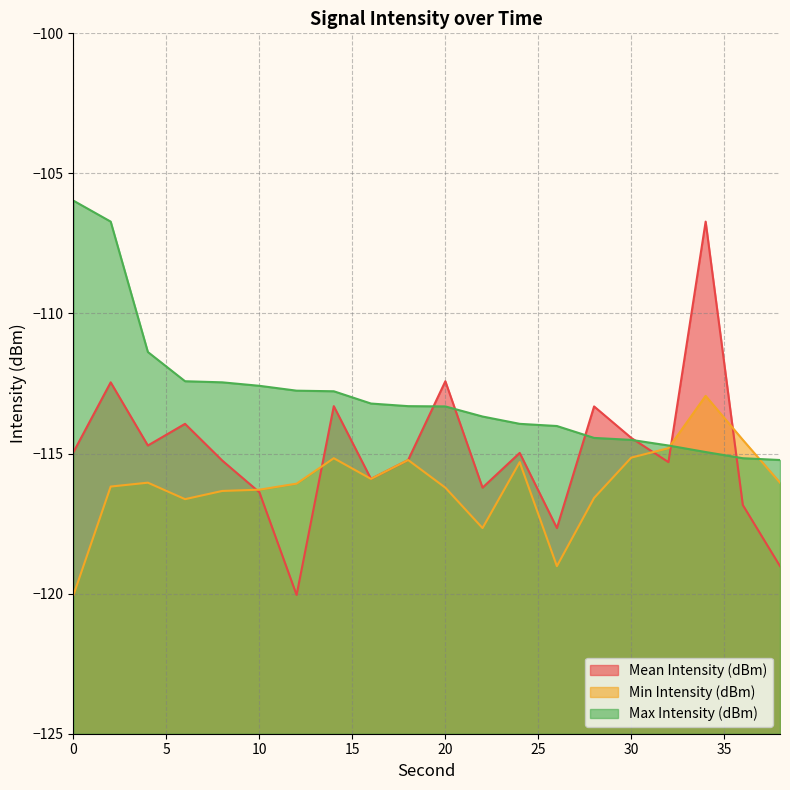

True or false: Max Intensity (dBm) and Mean Intensity (dBm) intersect in this chart.

True